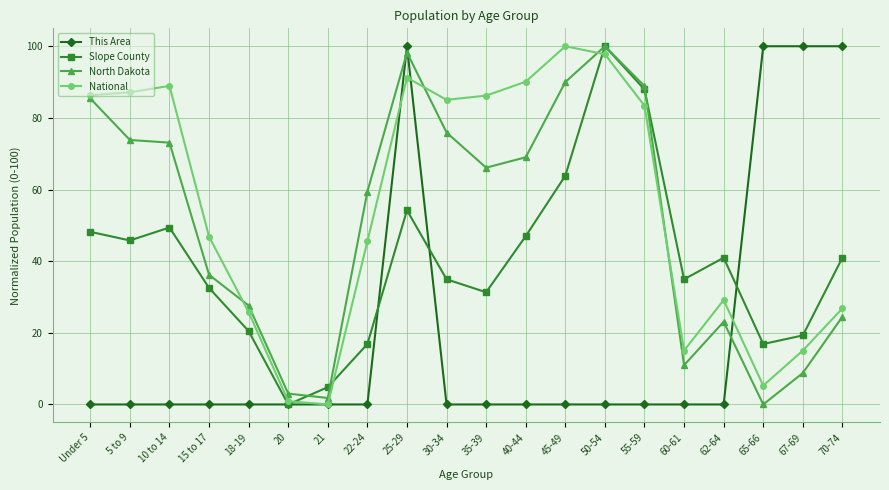

Which series has the largest total across all categories?

National